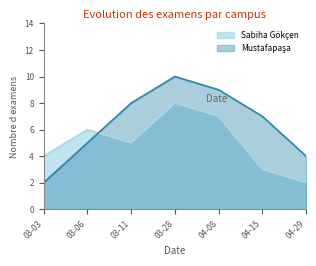

How many categories are shown in the chart?

7